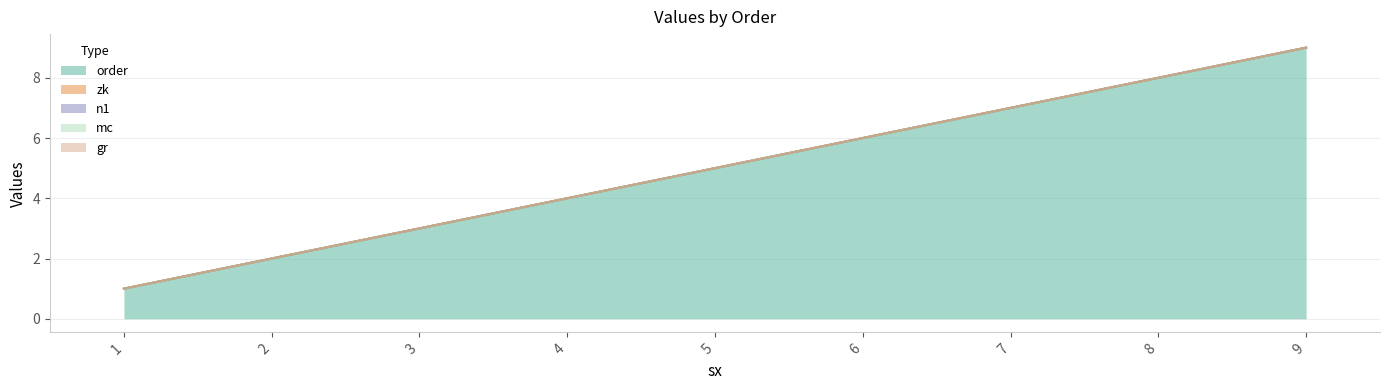

What is the total value across all series at 9?

9